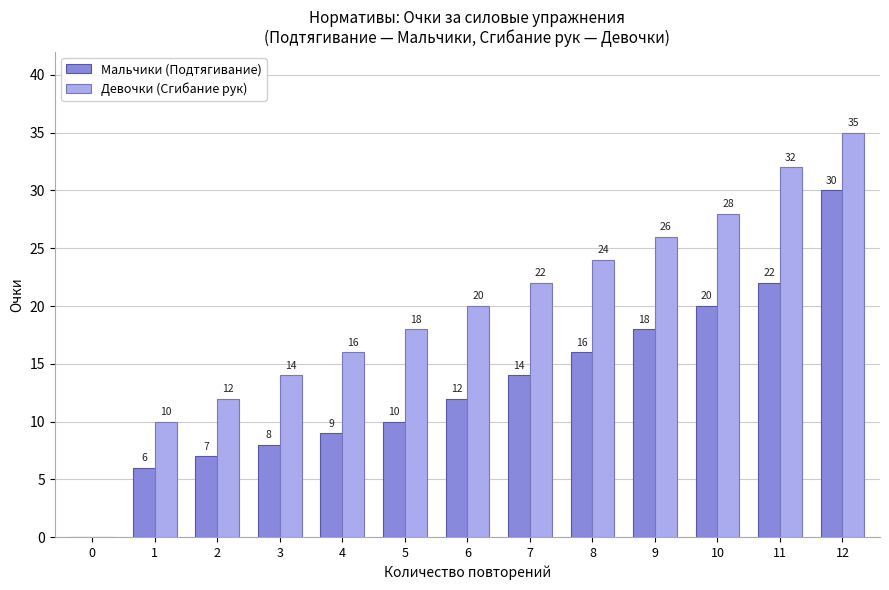

Does the chart contain stacked bars?

No